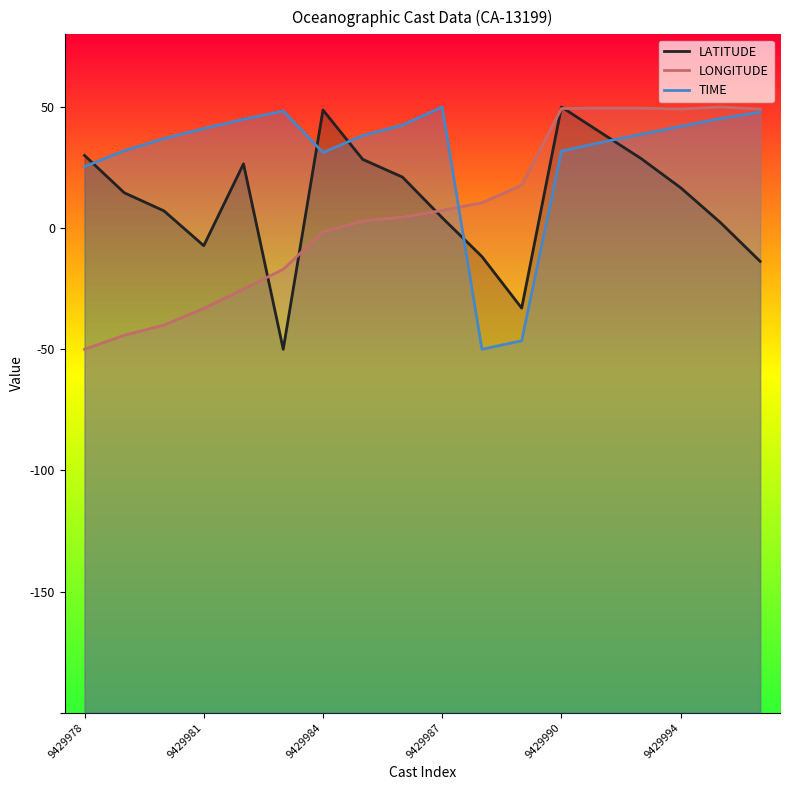

How many series are shown in this chart?

3